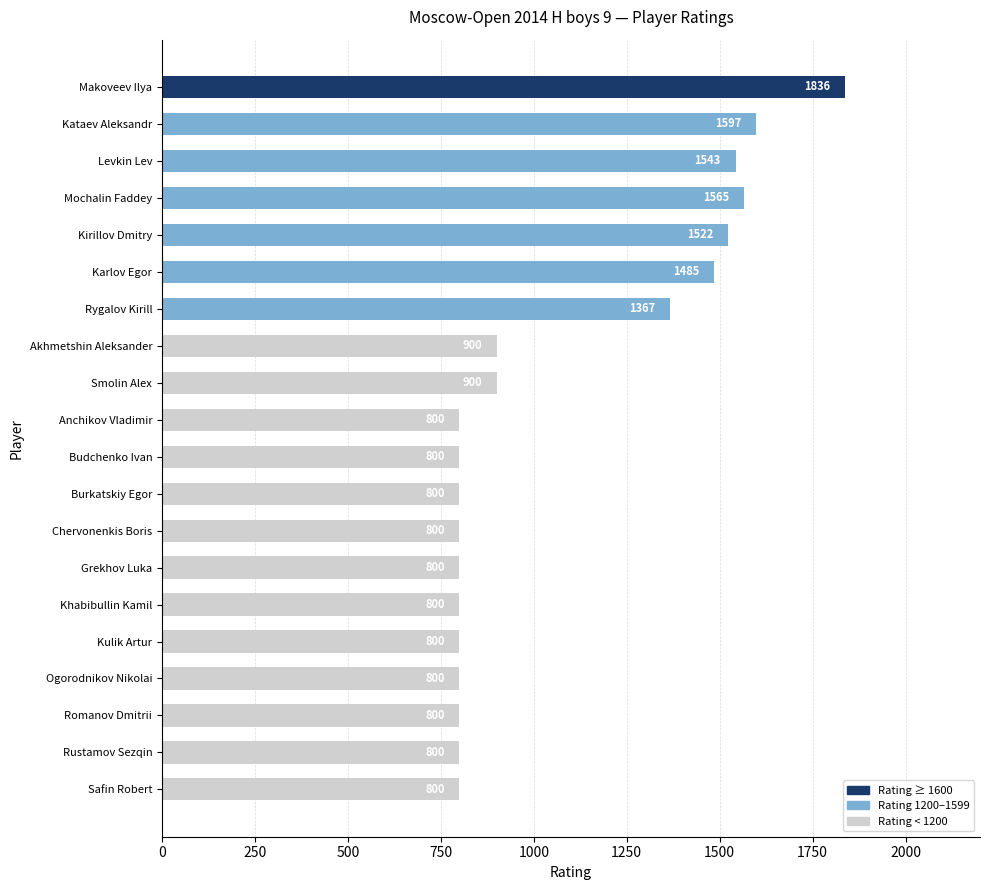

Reading top to bottom, list all the values displayed in this chart.

Makoveev Ilya=1836	Kataev Aleksandr=1597	Levkin Lev=1543	Mochalin Faddey=1565	Kirillov Dmitry=1522	Karlov Egor=1485	Rygalov Kirill=1367	Akhmetshin Aleksander=900	Smolin Alex=900	Anchikov Vladimir=800	Budchenko Ivan=800	Burkatskiy Egor=800	Chervonenkis Boris=800	Grekhov Luka=800	Khabibullin Kamil=800	Kulik Artur=800	Ogorodnikov Nikolai=800	Romanov Dmitrii=800	Rustamov Sezqin=800	Safin Robert=800